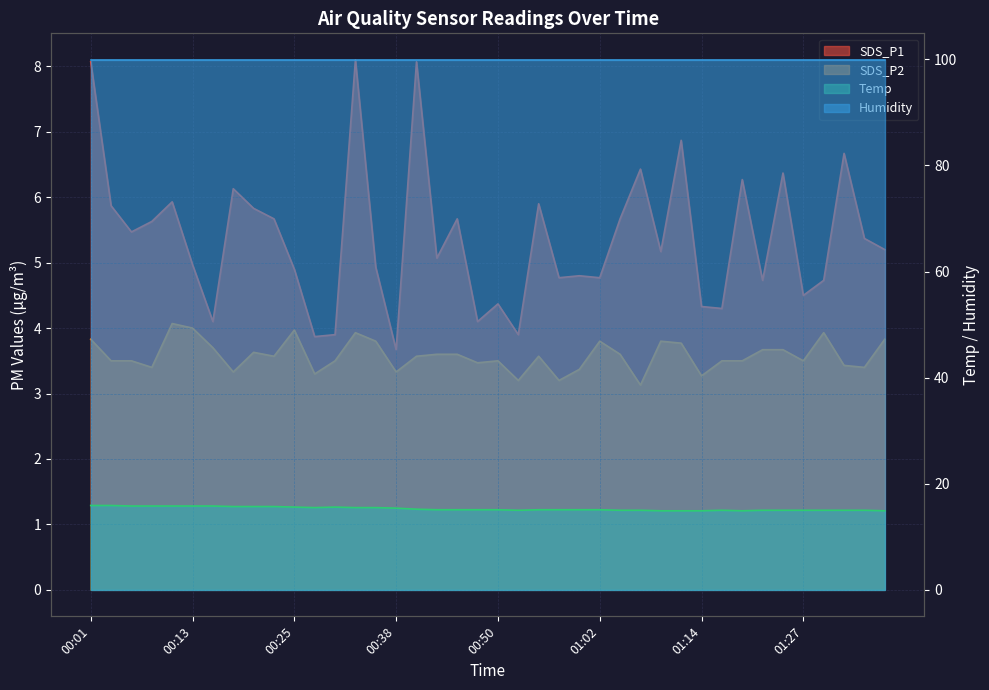

What position from the left is 00:45?

19